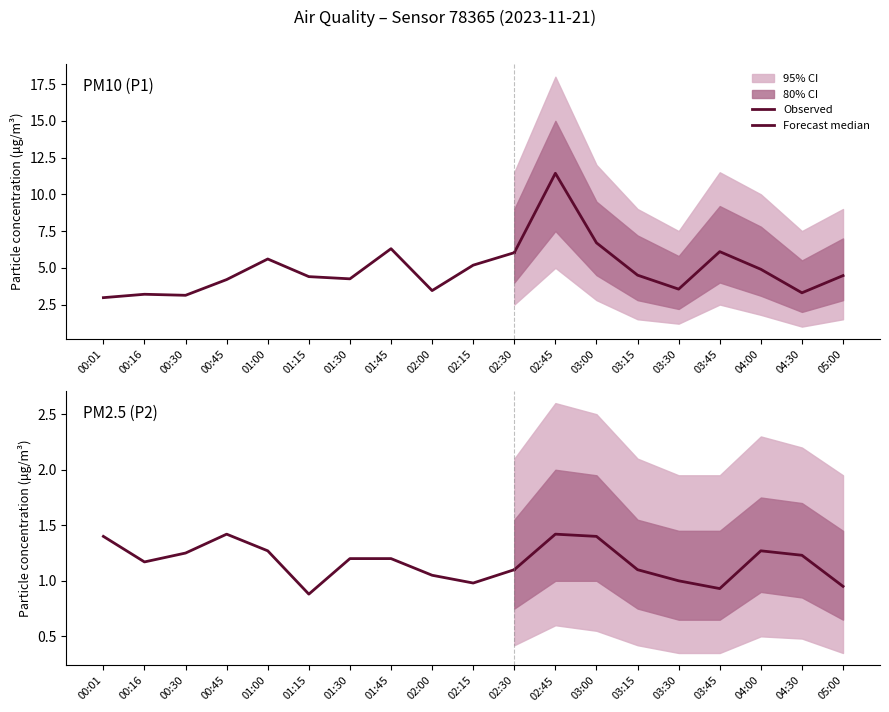

What is the label of the 7th point from the left?

01:30